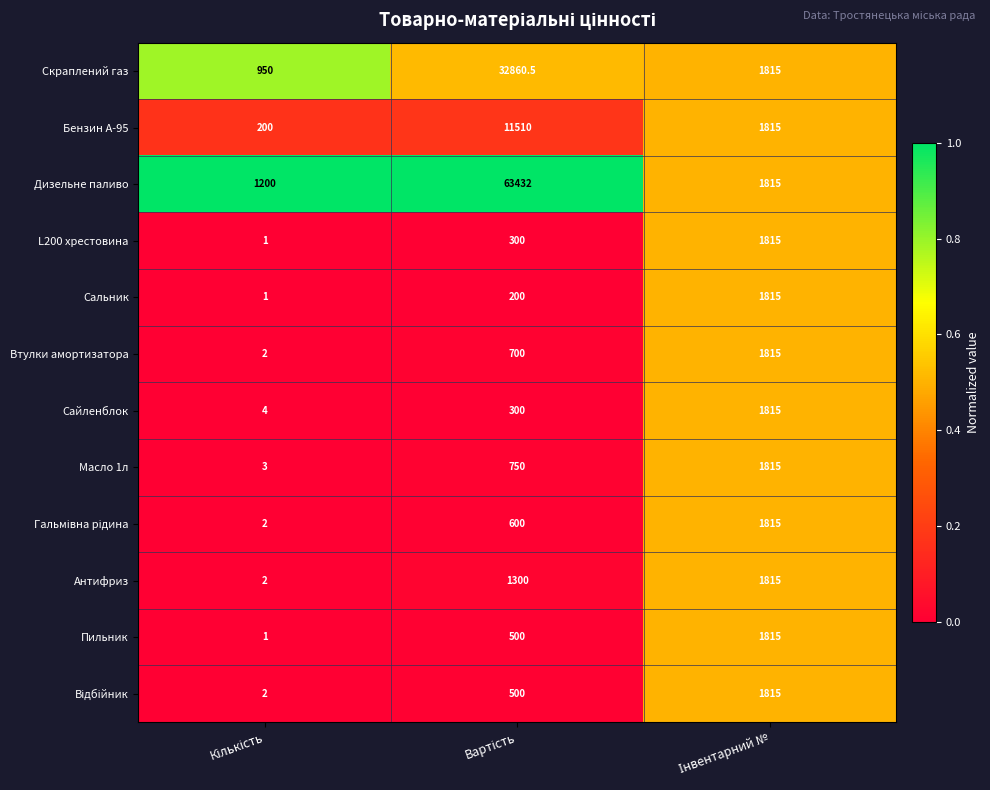

How many Масло 1л values are between 3 and 1815?

3